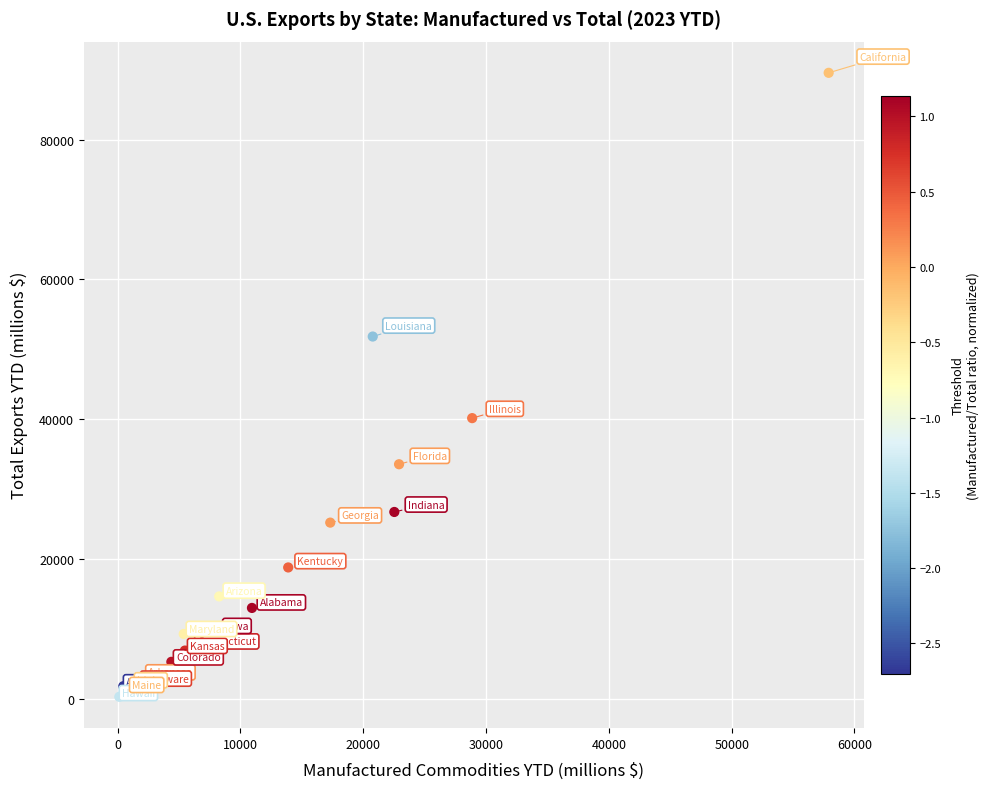

What Y value in the scatter plot is closest to 44925?

40157.9